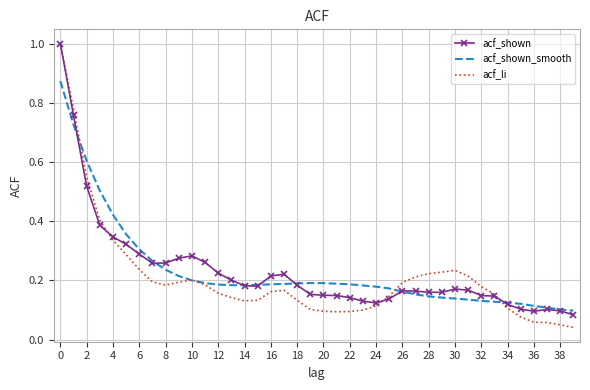

What is the greatest value displayed?

1.0